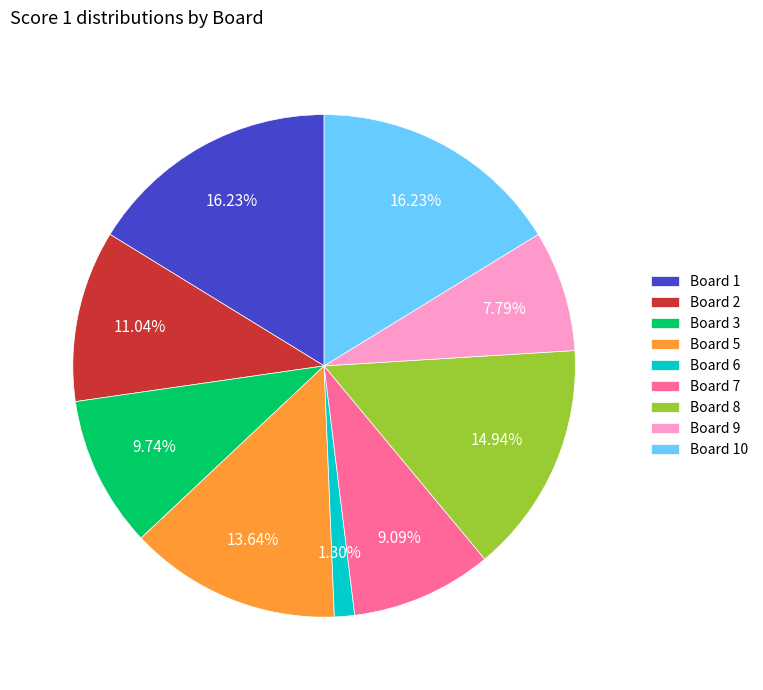

Does any single category account for the majority?

No